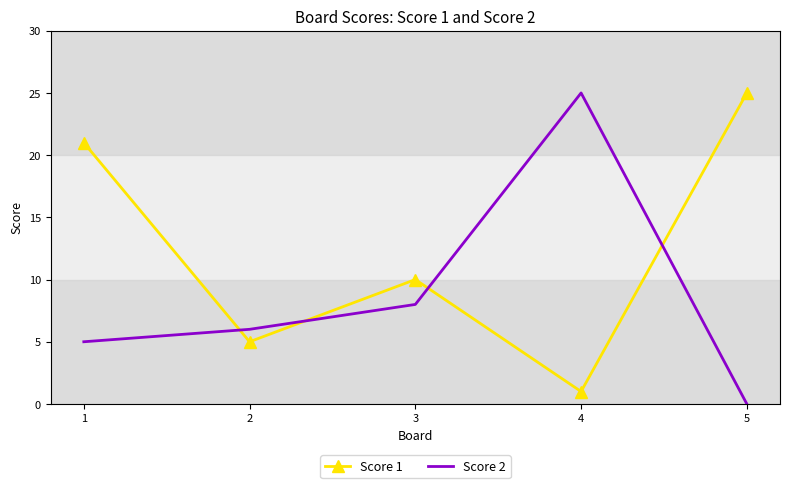

Rank the series by their average value, from lowest to highest.

Score 2, Score 1